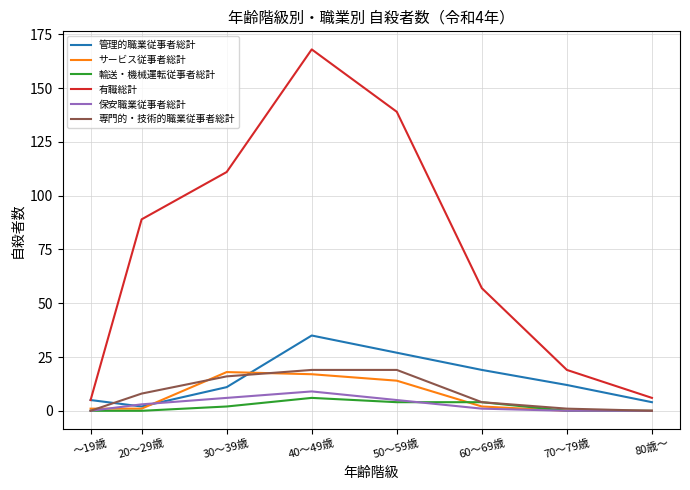

Which category has the highest value across all series?

40～49歳